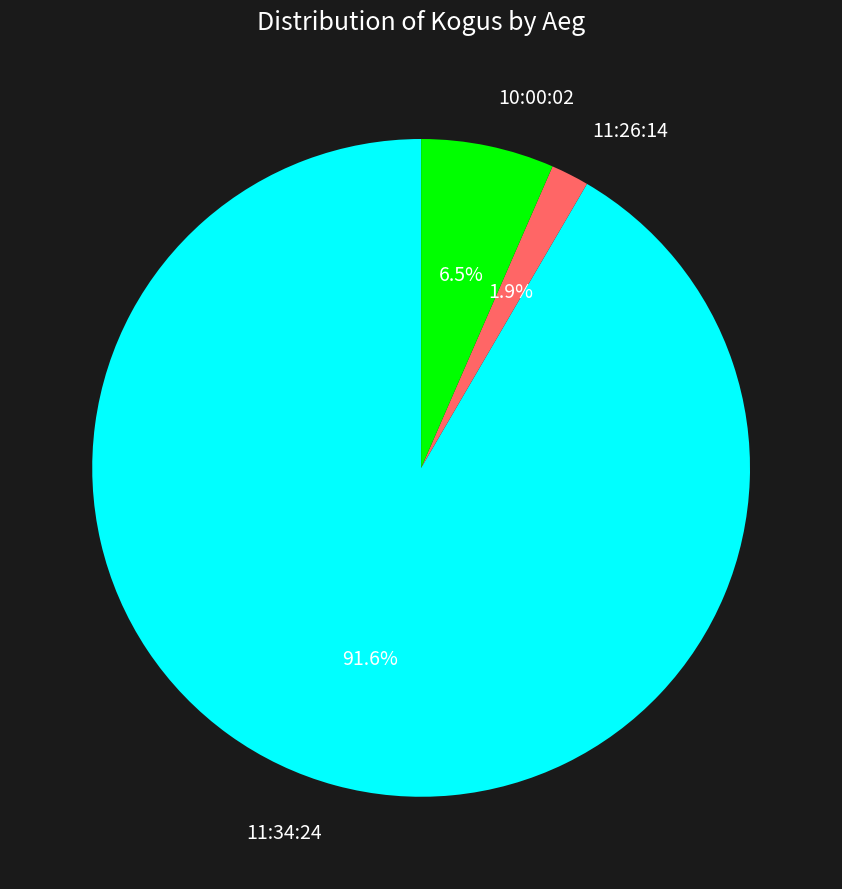

What is the largest slice in the pie chart?

11:34:24